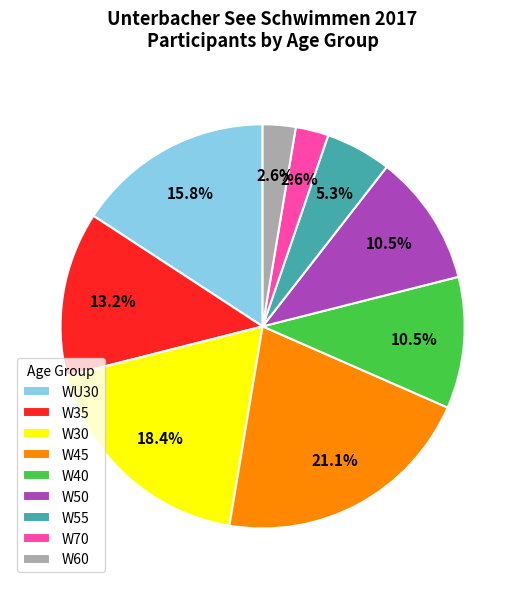

How many segments does this pie chart have?

9